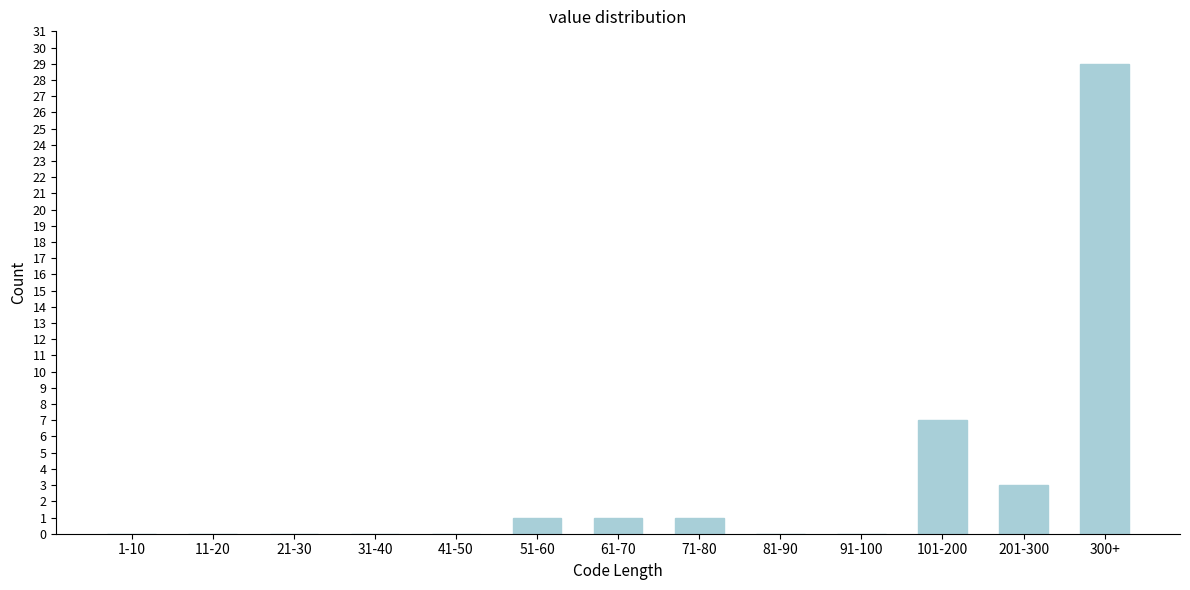

Reading right to left, what are all the values shown in this chart?

300+=29	201-300=3	101-200=7	91-100=0	81-90=0	71-80=1	61-70=1	51-60=1	41-50=0	31-40=0	21-30=0	11-20=0	1-10=0